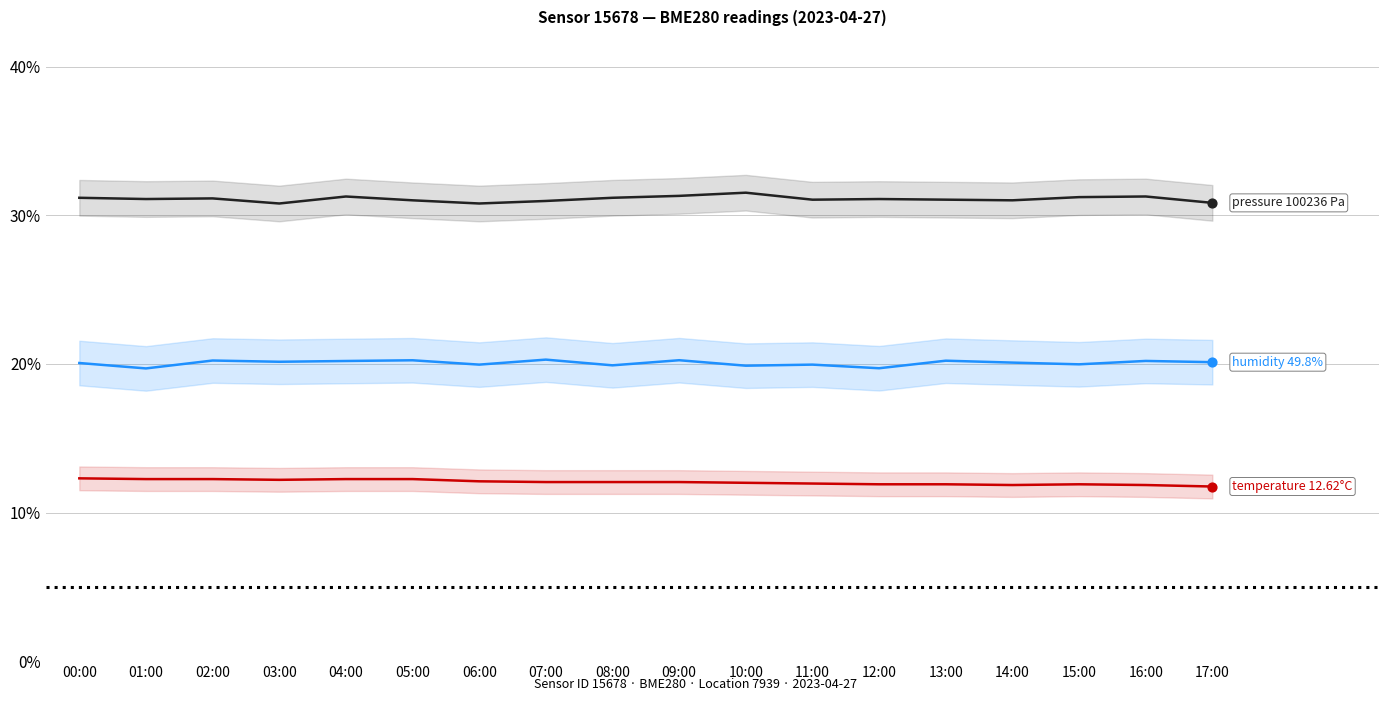

Which series has the largest total across all categories?

pressure